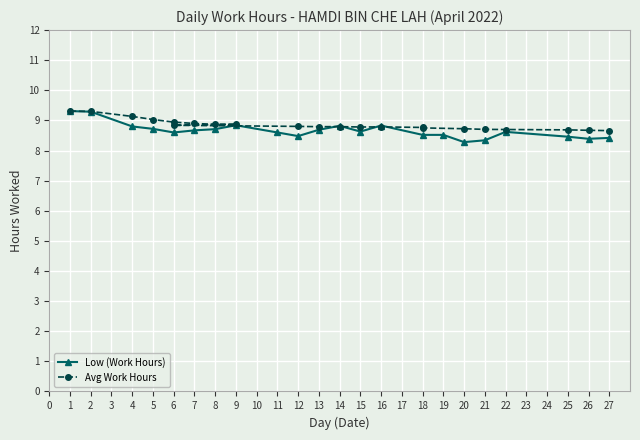

At how many categories does at least one series exceed 8?

22